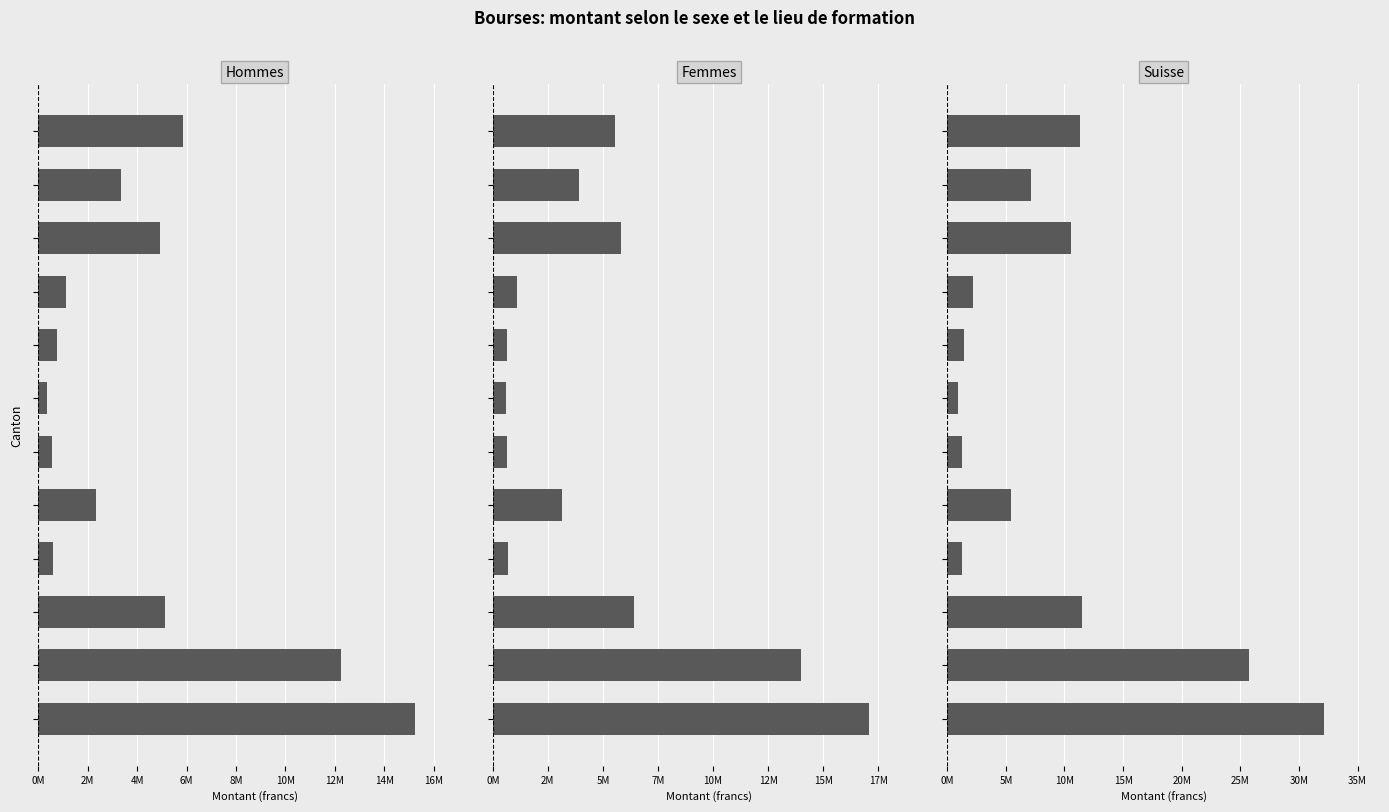

How many groups of bars are there?

12